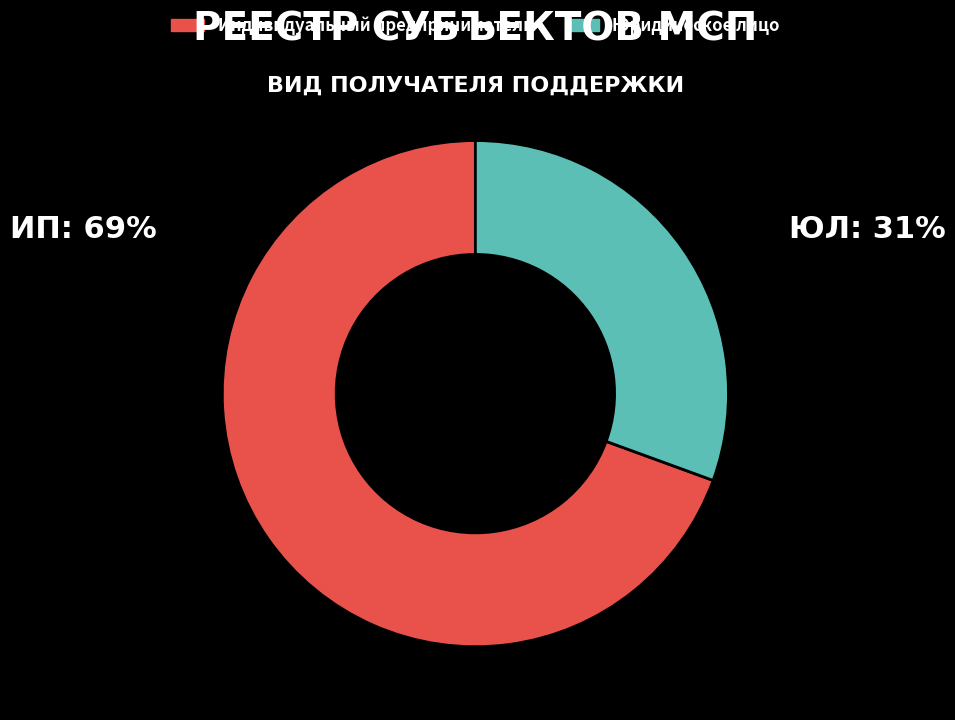

Rank the categories by value from highest to lowest.

Индивидуальный предприниматель, Юридическое лицо